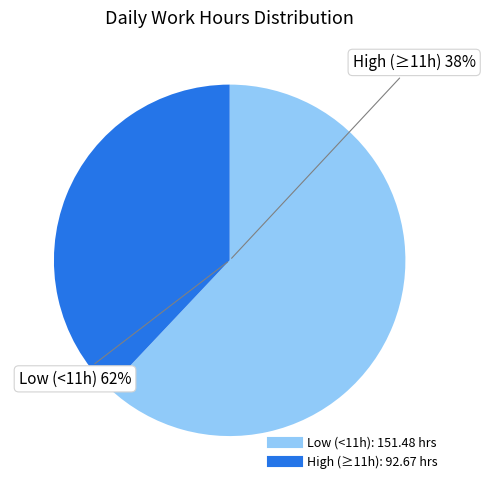

Does Day 3 represent more than half of the total?

No